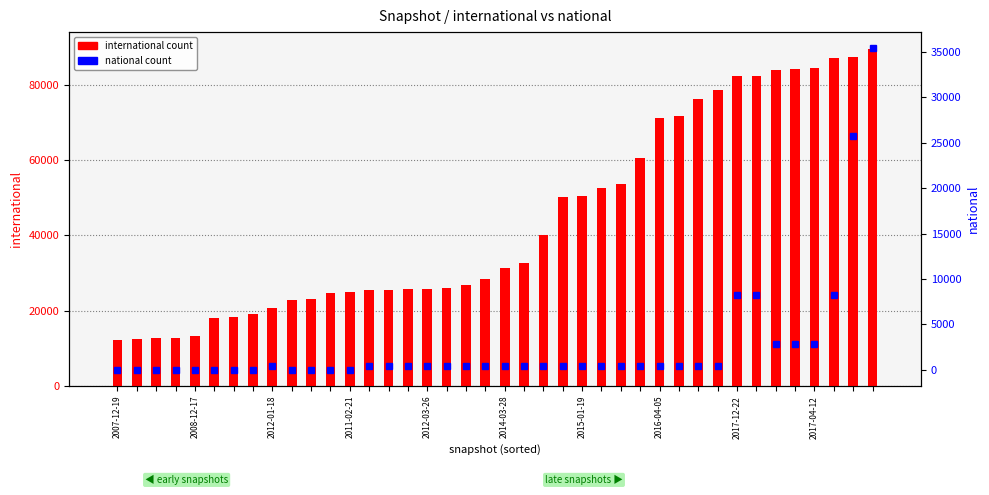

What is the approximate value of international count at 21, to the nearest 50?

32700